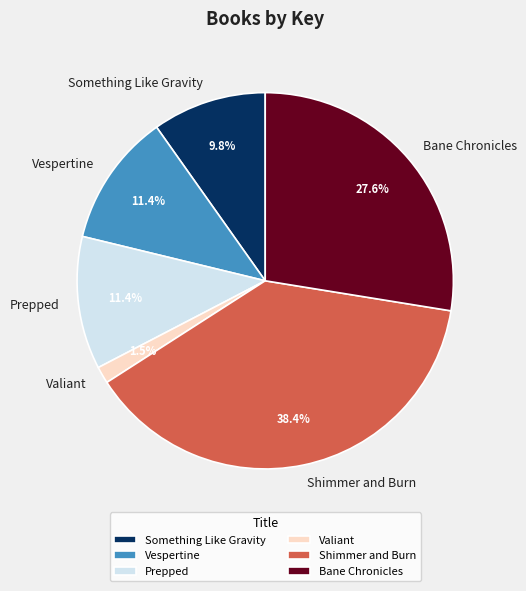

To the nearest percent, what is the difference between the largest and smallest slice percentages?

37%